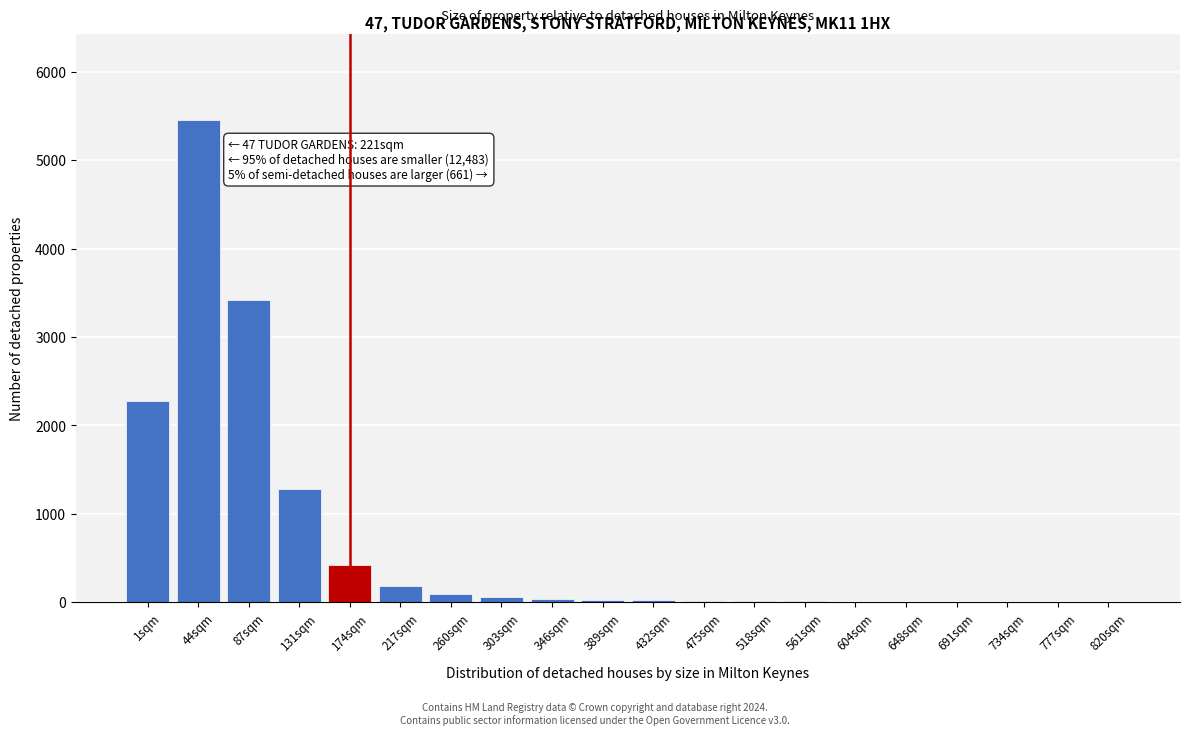

What is the greatest value displayed?

5450